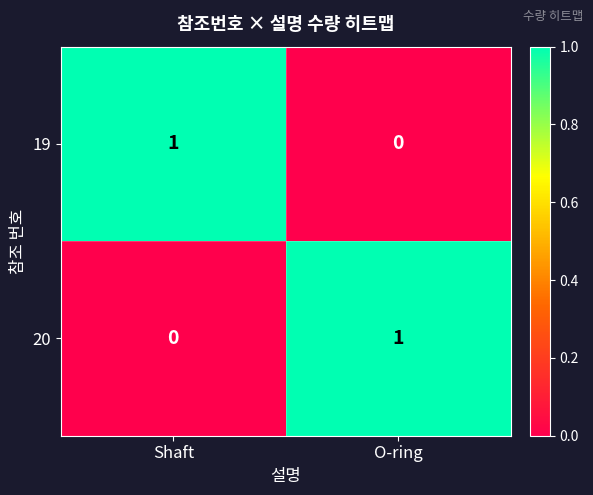

Reading right to left, list all the values displayed in this chart.

19: 0	1
20: 1	0